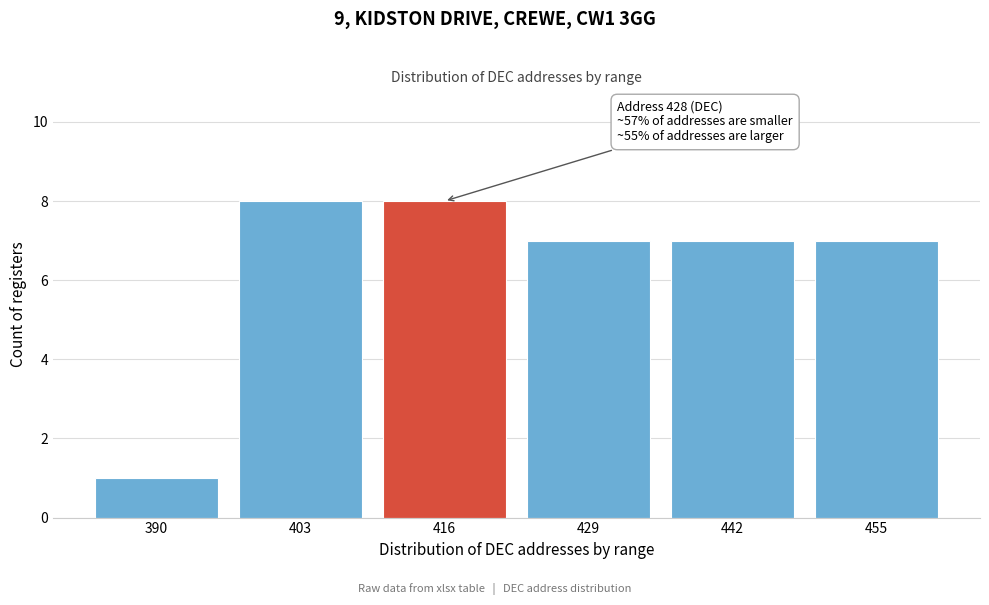

Reading left to right, extract all data points from this chart.

390=1	403=8	416=8	429=7	442=7	455=7